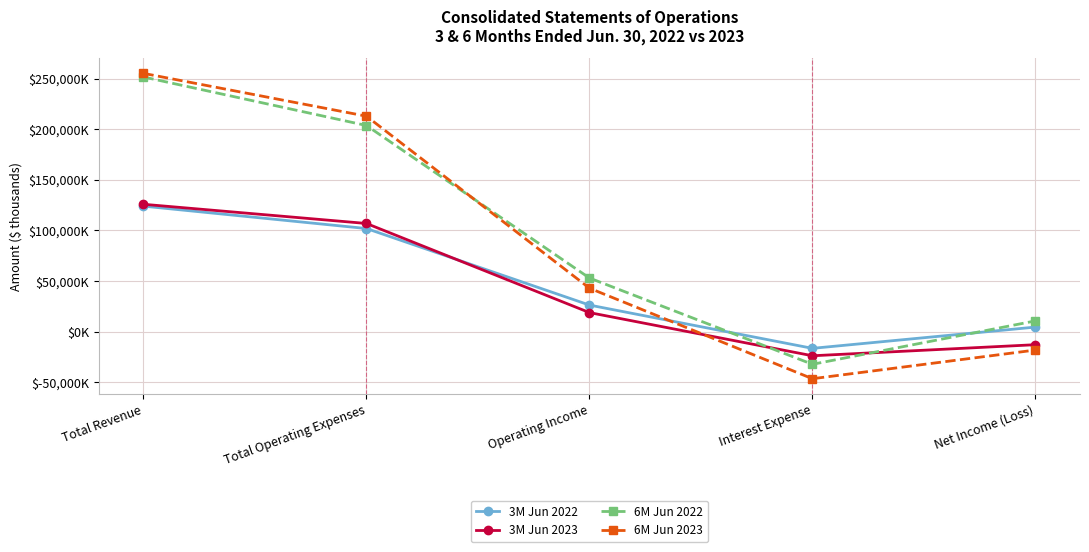

What are all the series names shown in the legend?

3M Jun 2022, 3M Jun 2023, 6M Jun 2022, 6M Jun 2023